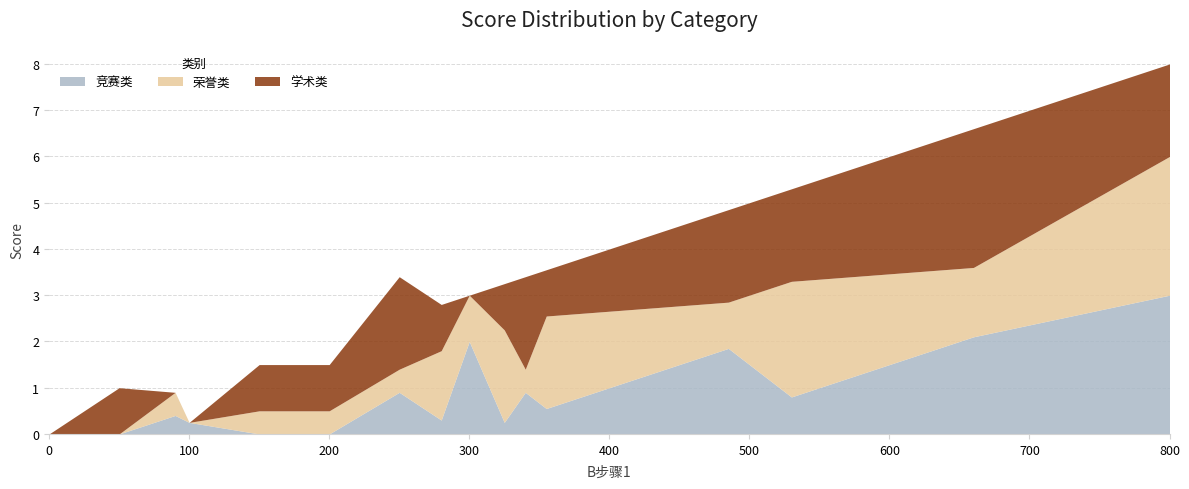

The 荣誉类 series shows 1.6 at 300. True or false?

False